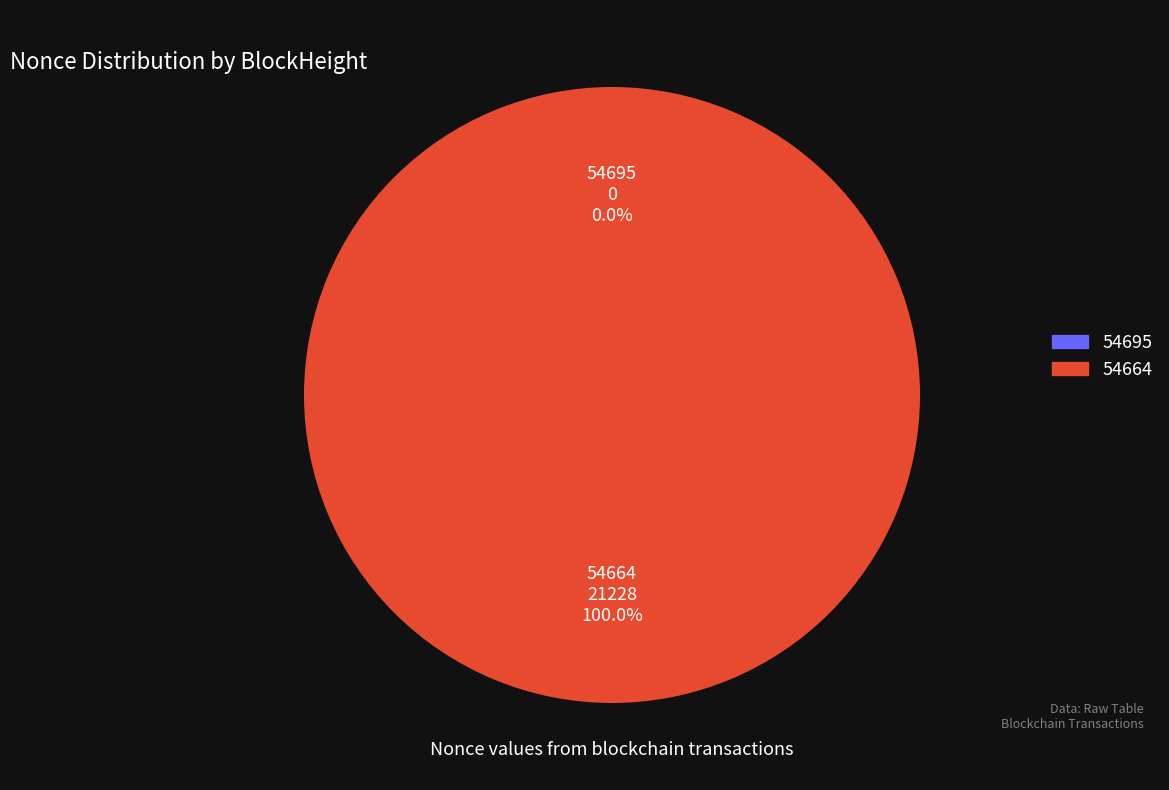

Which has a higher value, 54664 or 54695?

54664